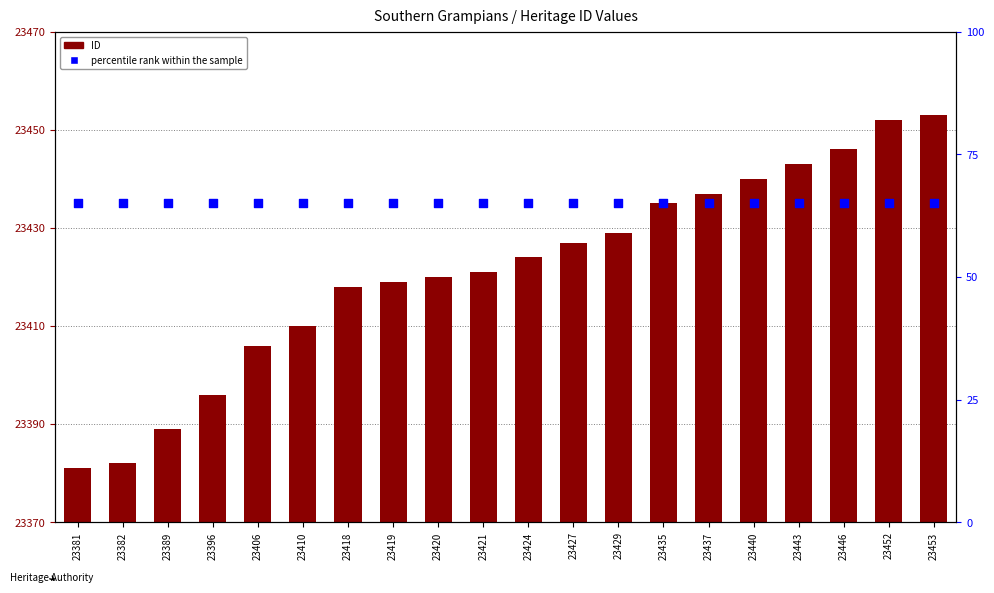

At how many categories does at least one series exceed 26?

20